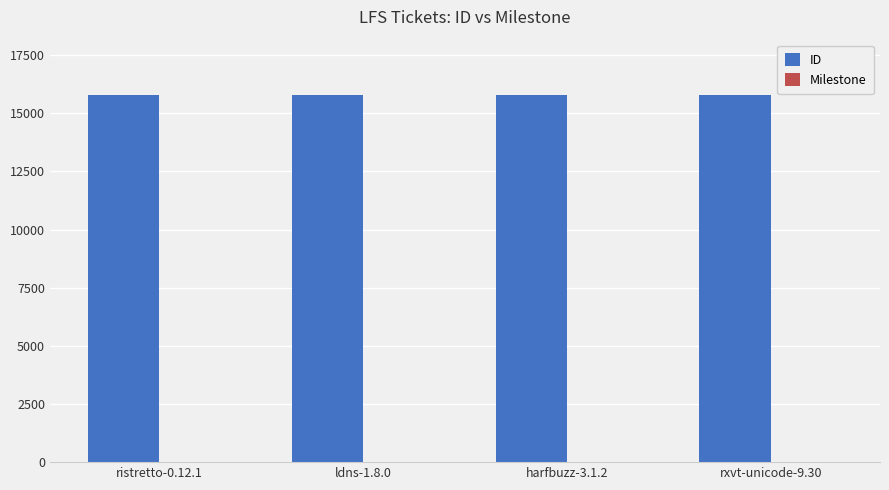

What is the sum of all ID values?

63177.0